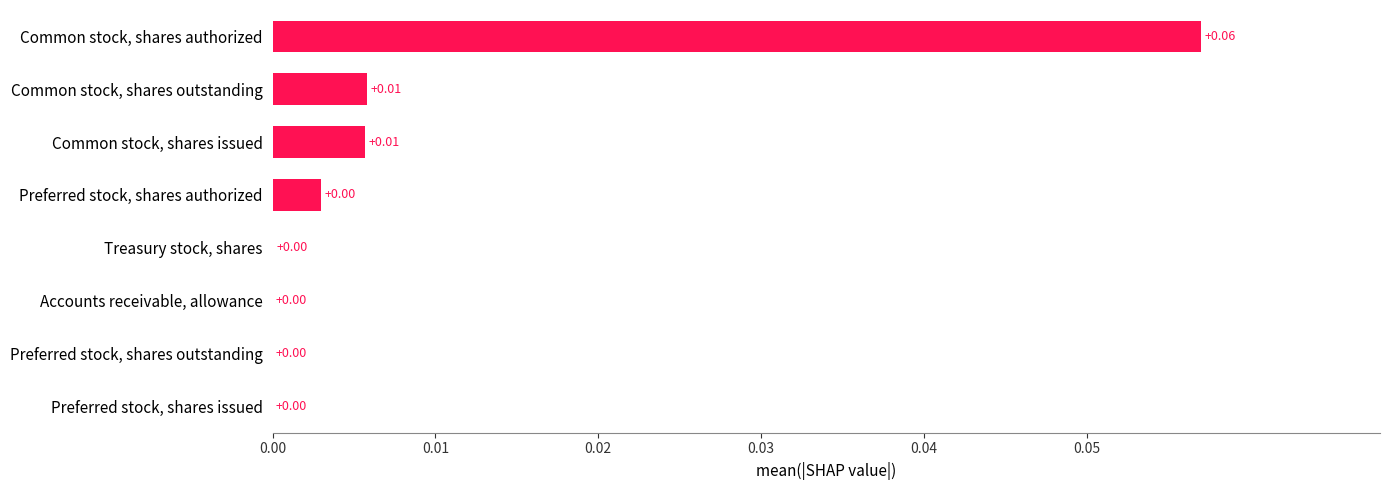

What is the change in value from Preferred stock, shares issued to Common stock, shares authorized?

+0.1